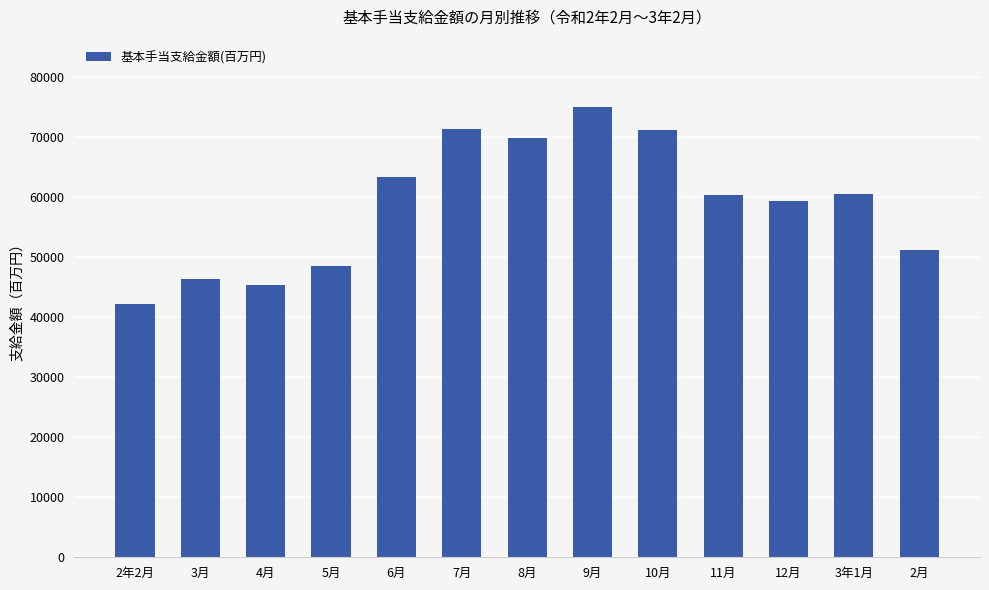

What is the smallest value displayed?

42157.3